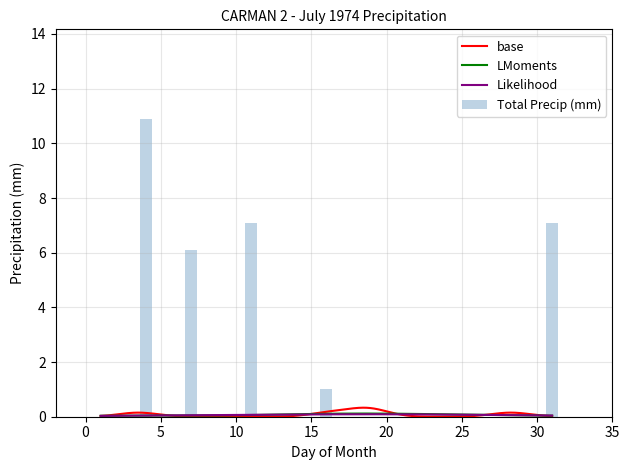

Rank the categories by value from lowest to highest.

1974-07-01, 1974-07-02, 1974-07-03, 1974-07-05, 1974-07-06, 1974-07-08, 1974-07-09, 1974-07-10, 1974-07-12, 1974-07-13, 1974-07-14, 1974-07-15, 1974-07-17, 1974-07-18, 1974-07-19, 1974-07-20, 1974-07-21, 1974-07-22, 1974-07-23, 1974-07-24, 1974-07-25, 1974-07-26, 1974-07-27, 1974-07-28, 1974-07-29, 1974-07-30, 1974-07-16, 1974-07-07, 1974-07-11, 1974-07-31, 1974-07-04